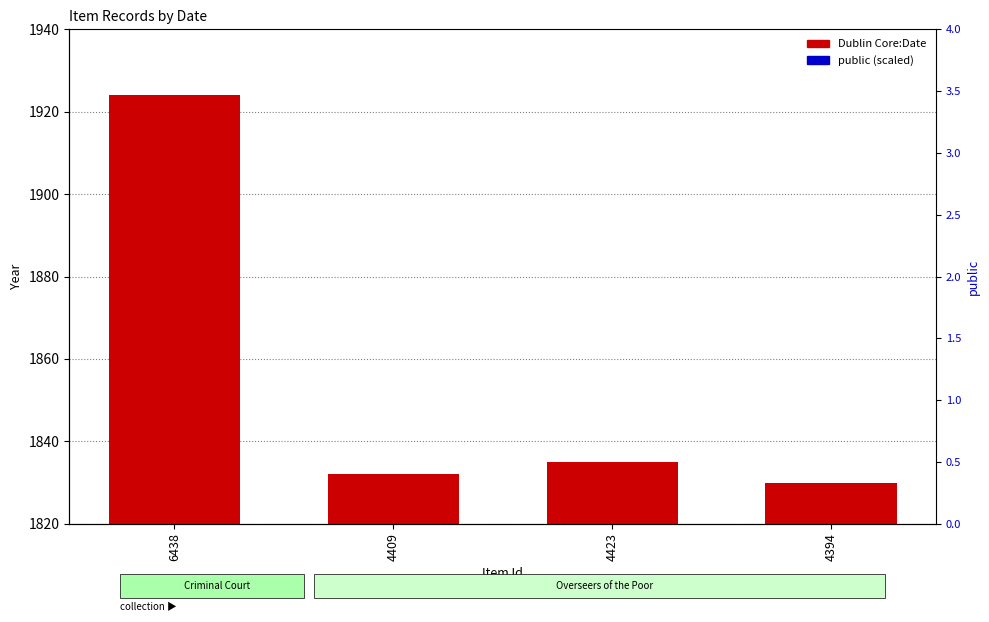

What are all the series names shown in the legend?

Dublin Core:Date, public (scaled)